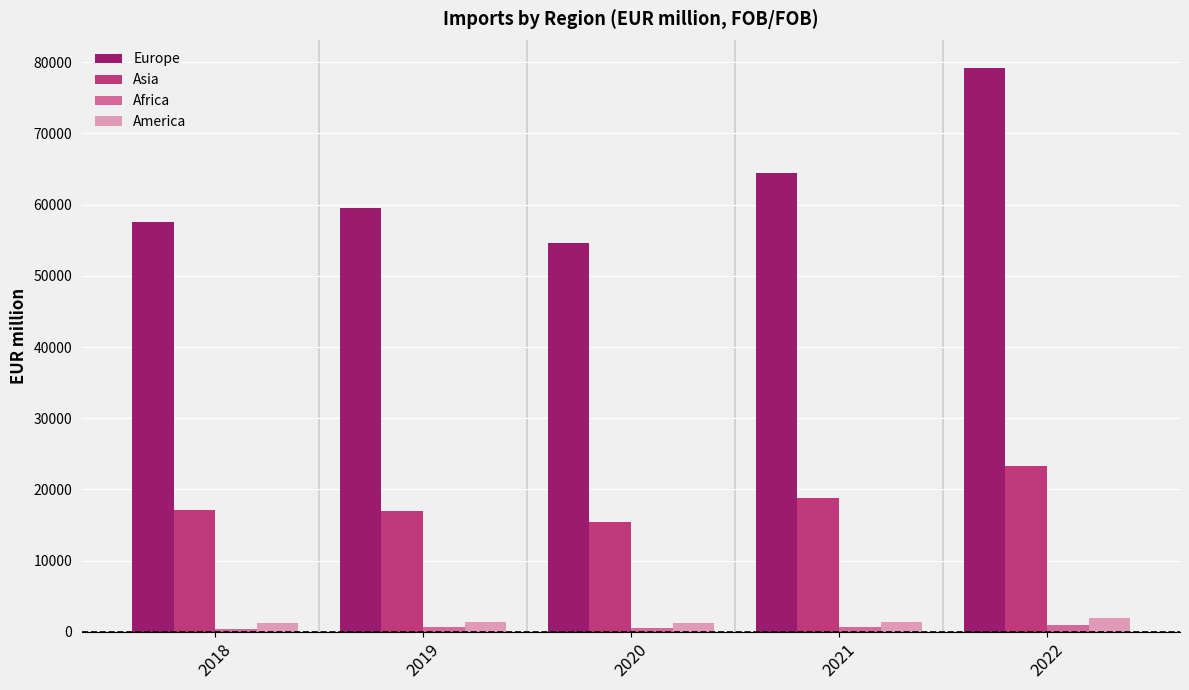

True or false: Asia has a value of 25957.9 at 2019.

False